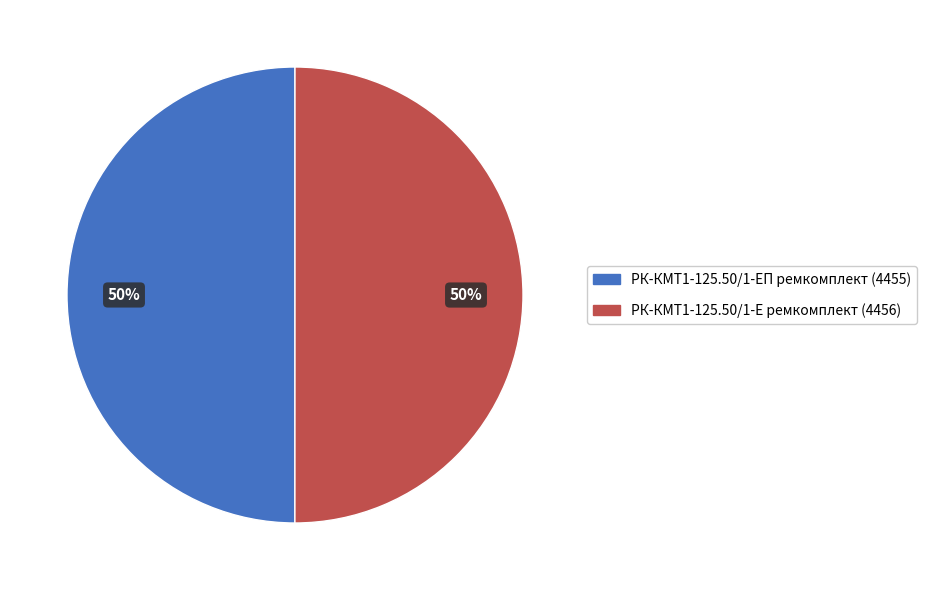

True or false: РК-КМТ1-125.50/1-ЕП ремкомплект accounts for 37% of the total.

False